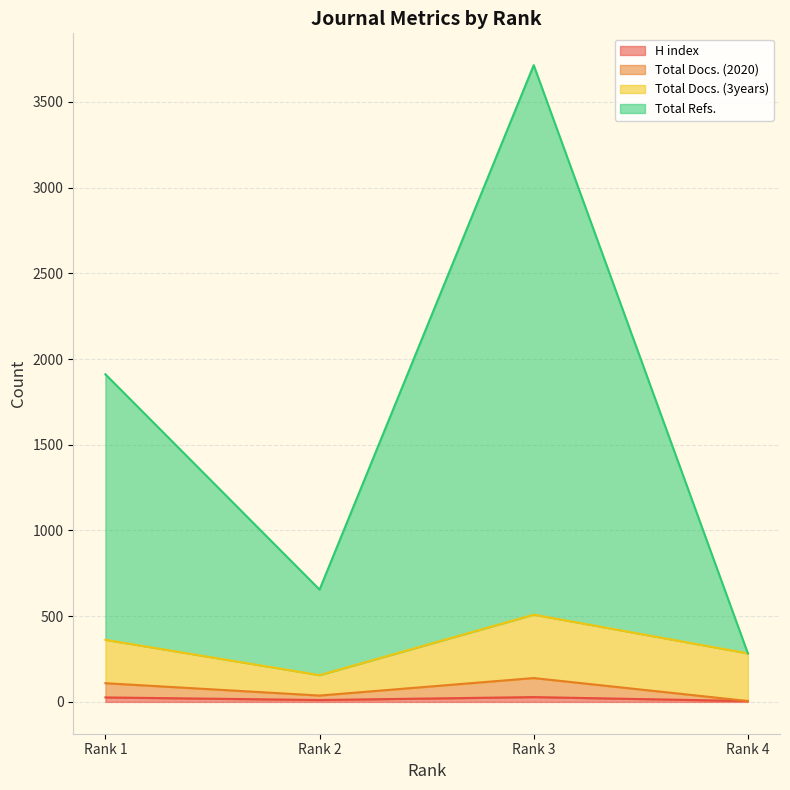

At how many categories does at least one series exceed 2004?

1